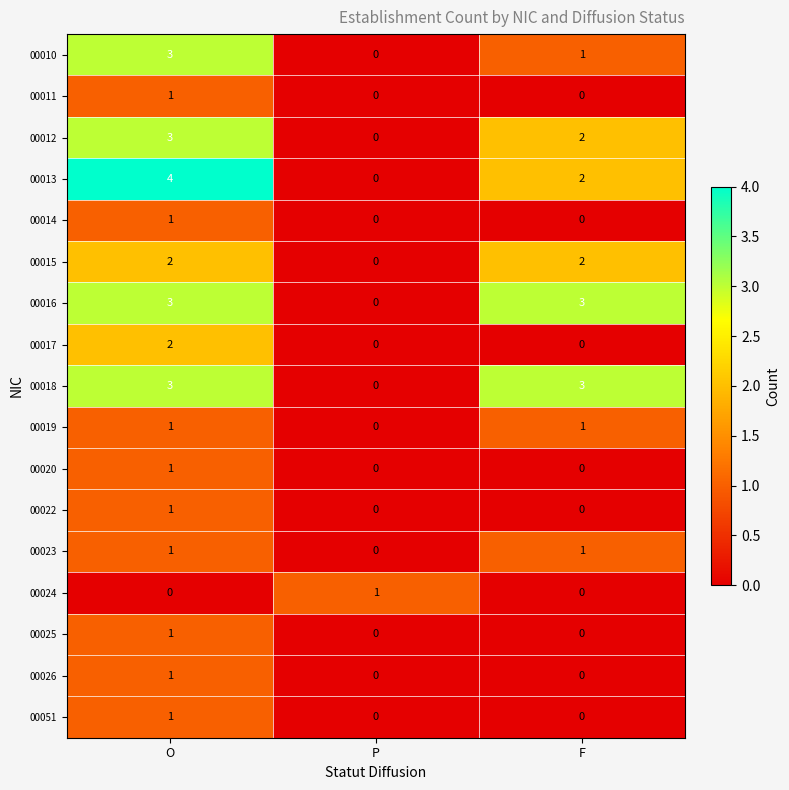

What is the total value across all series at F?

15